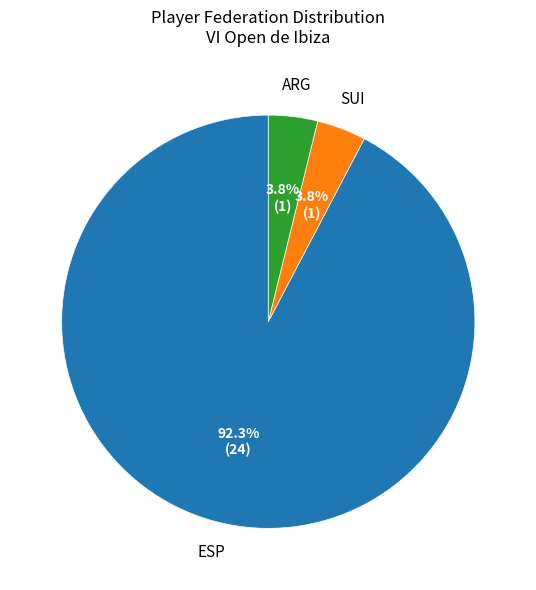

Between ESP and ARG, which is larger?

ESP